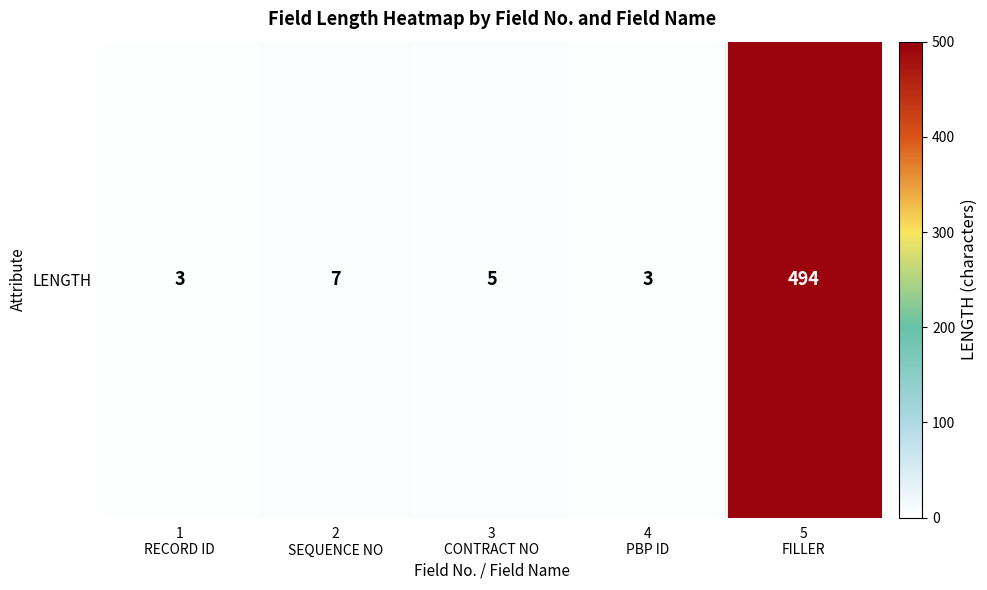

Between 5
FILLER and 4
PBP ID, which is larger?

5
FILLER